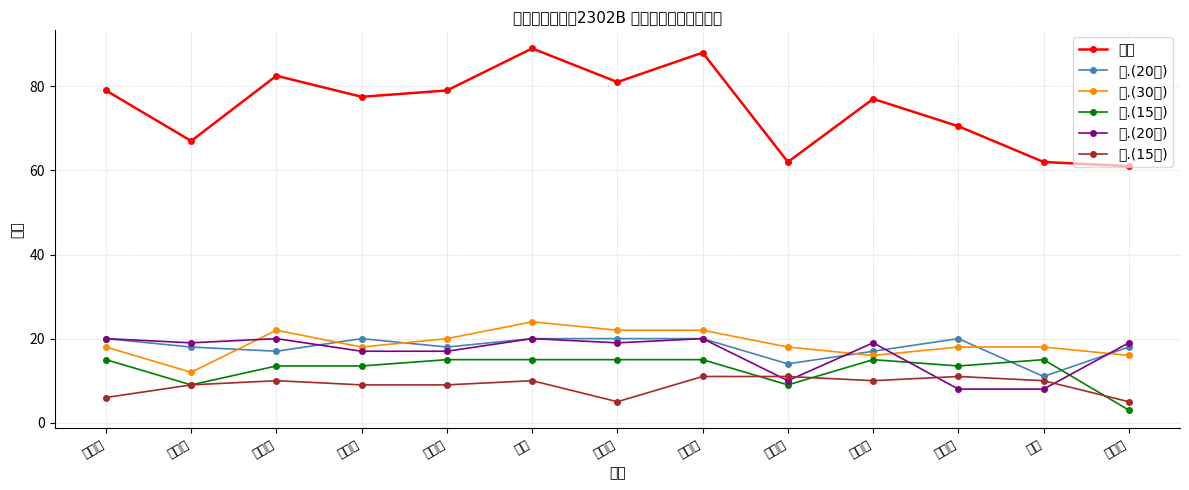

At which label is 五.(15分) closest to 8?

陈昕然